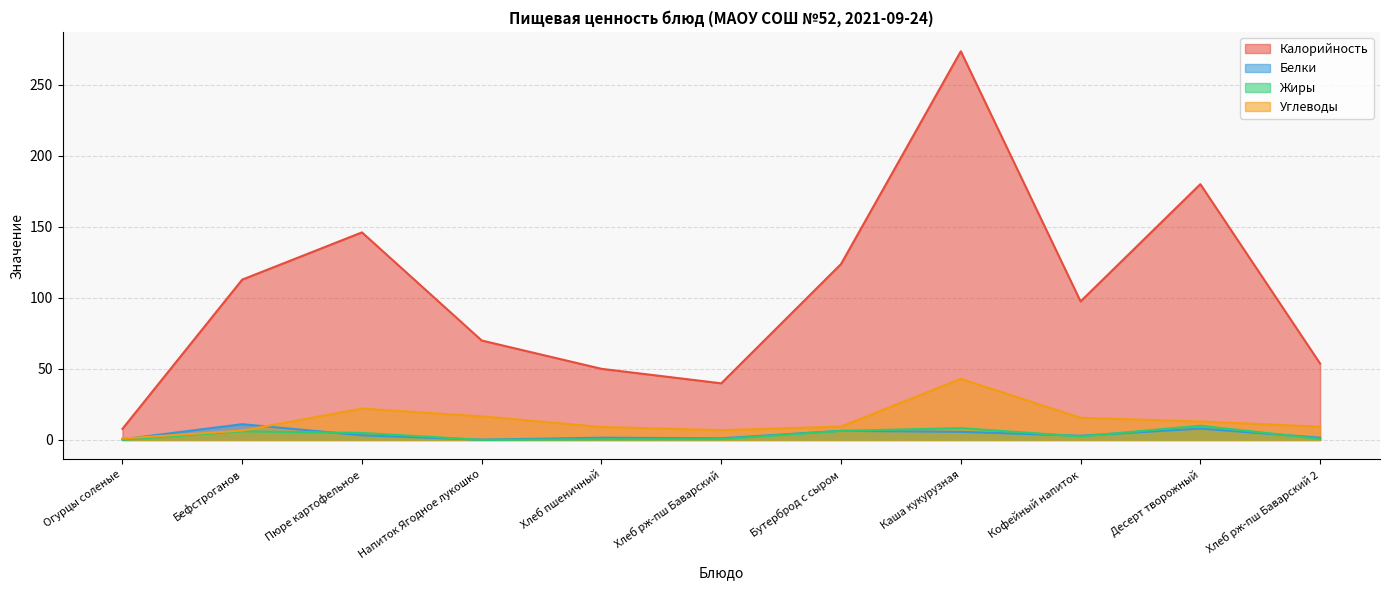

What is the total value across all series at Десерт творожный?

211.0